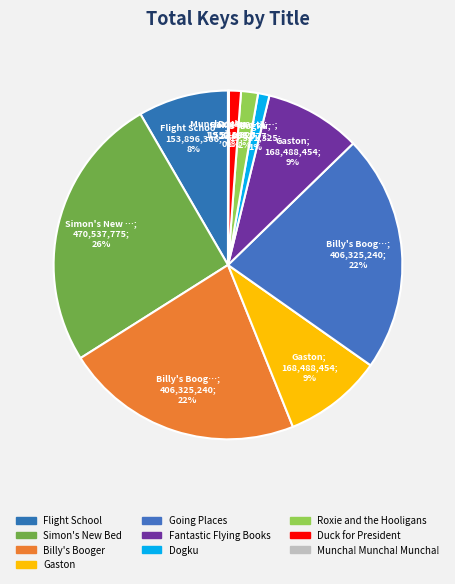

Is it true that Billy's Booger is 29% of the pie?

False